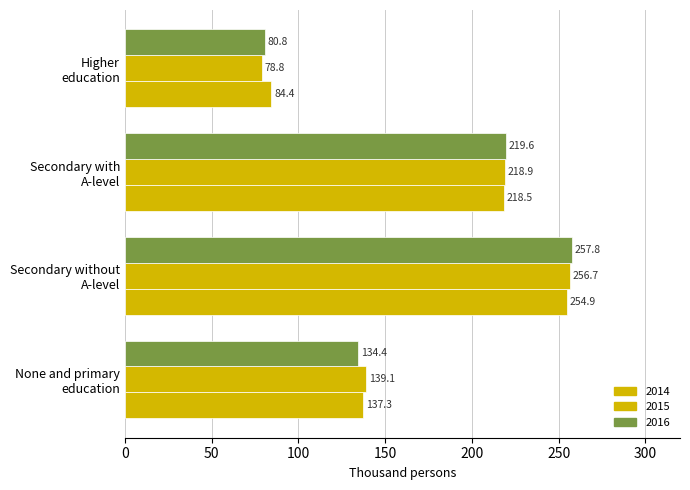

At how many categories does at least one series exceed 113?

3